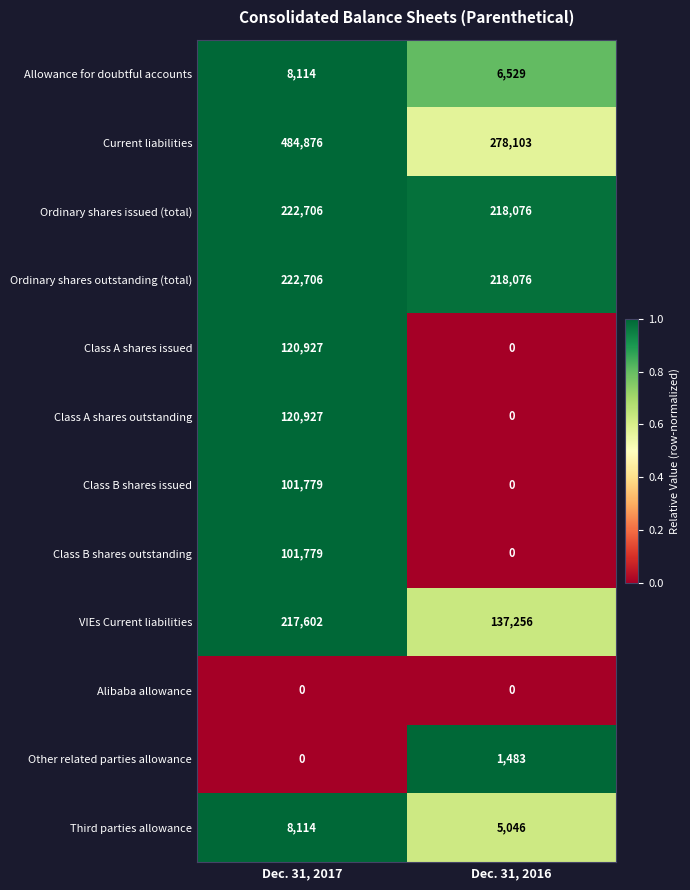

Reading left to right, transcribe all the data shown in this chart.

Allowance for doubtful accounts: Dec. 31, 2017=8114	Dec. 31, 2016=6529
Current liabilities: Dec. 31, 2017=484876	Dec. 31, 2016=278103
Ordinary shares issued (total): Dec. 31, 2017=222706	Dec. 31, 2016=218076
Ordinary shares outstanding (total): Dec. 31, 2017=222706	Dec. 31, 2016=218076
Class A shares issued: Dec. 31, 2017=120927	Dec. 31, 2016=0
Class A shares outstanding: Dec. 31, 2017=120927	Dec. 31, 2016=0
Class B shares issued: Dec. 31, 2017=101779	Dec. 31, 2016=0
Class B shares outstanding: Dec. 31, 2017=101779	Dec. 31, 2016=0
VIEs Current liabilities: Dec. 31, 2017=217602	Dec. 31, 2016=137256
Alibaba allowance: Dec. 31, 2017=0	Dec. 31, 2016=0
Other related parties allowance: Dec. 31, 2017=0	Dec. 31, 2016=1483
Third parties allowance: Dec. 31, 2017=8114	Dec. 31, 2016=5046